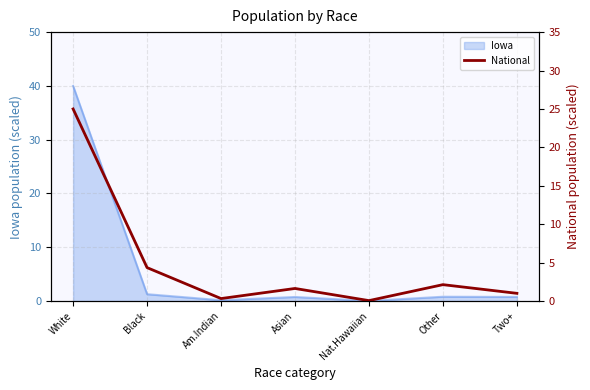

The value at Asian is 1.6. True or false?

True